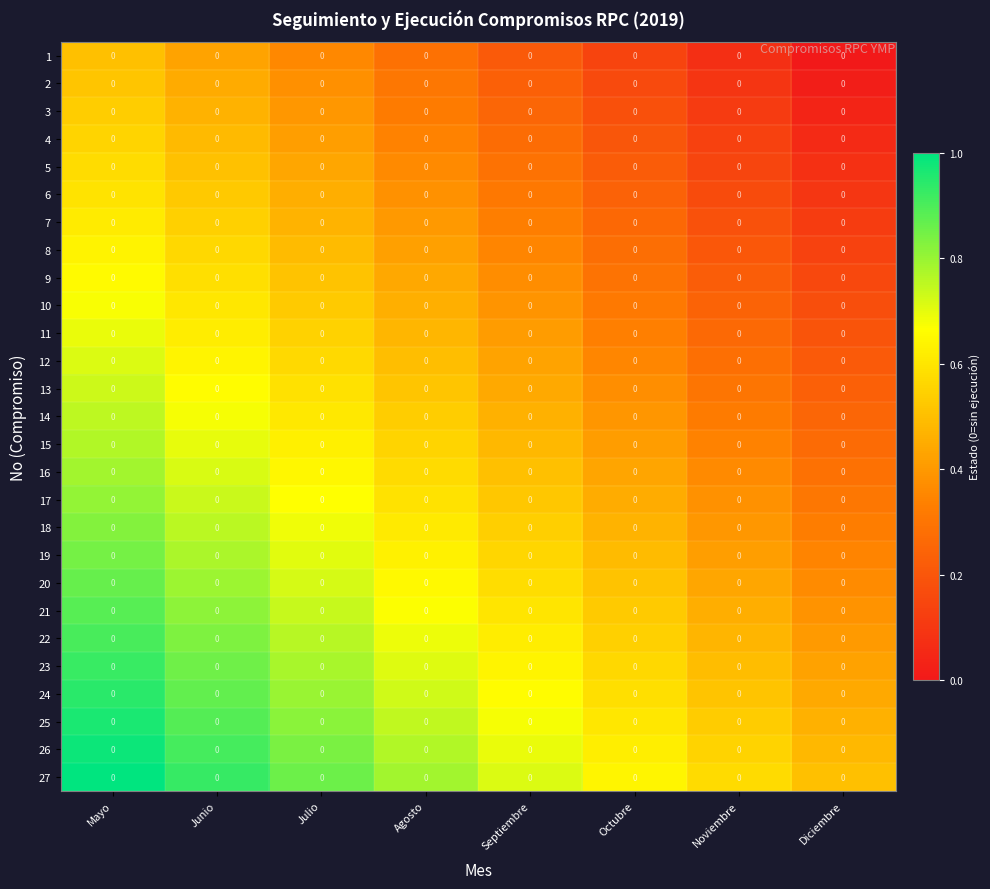

What is the spread (max minus min) of values at Diciembre?

0.5